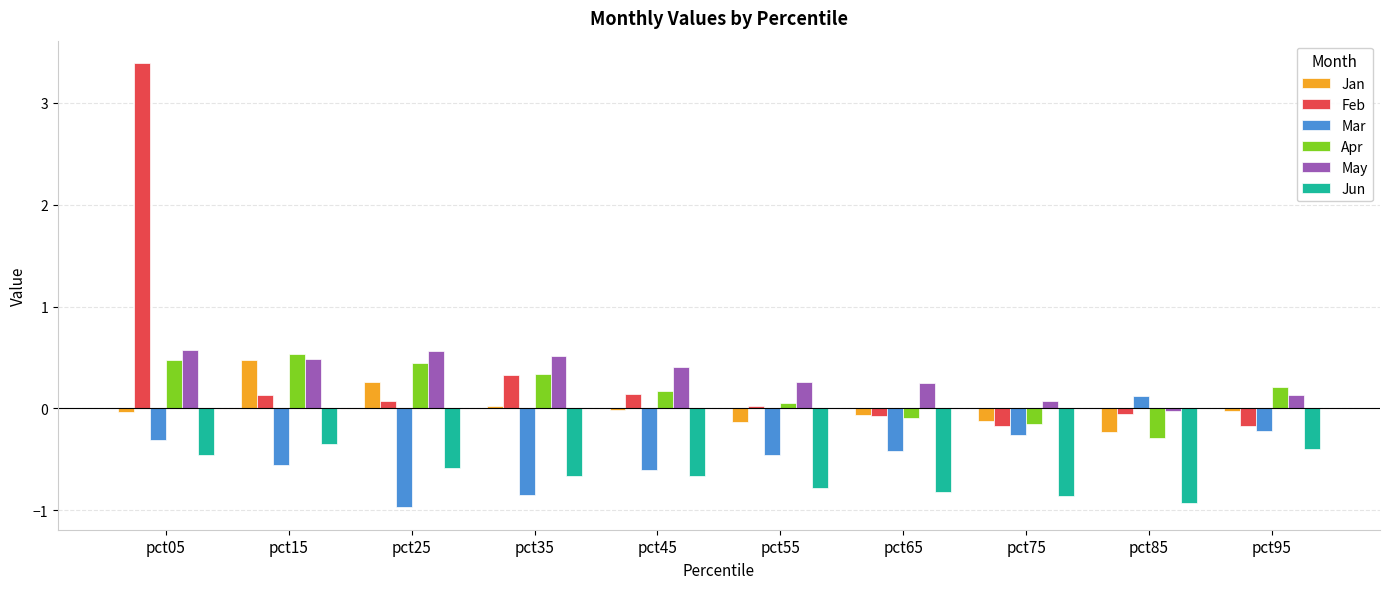

Count the number of categories in the chart.

10